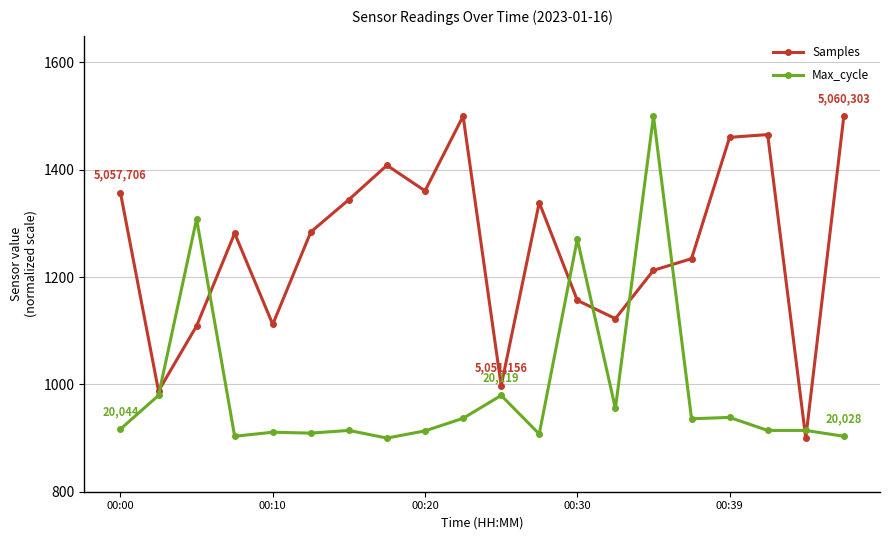

Which series has the largest total across all categories?

Samples